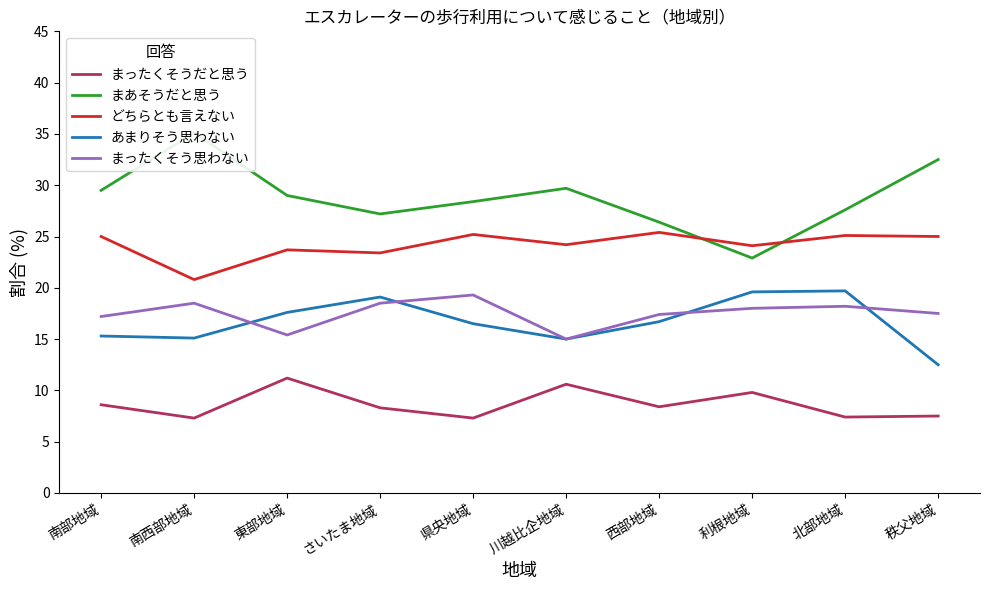

True or false: まったくそう思わない has a value of 10.4 at 南部地域.

False